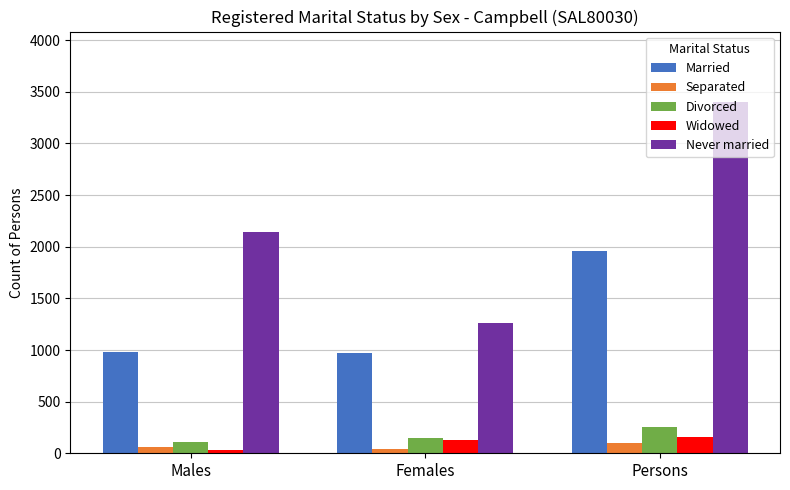

Where is Never married nearest to the value 2333?

Males